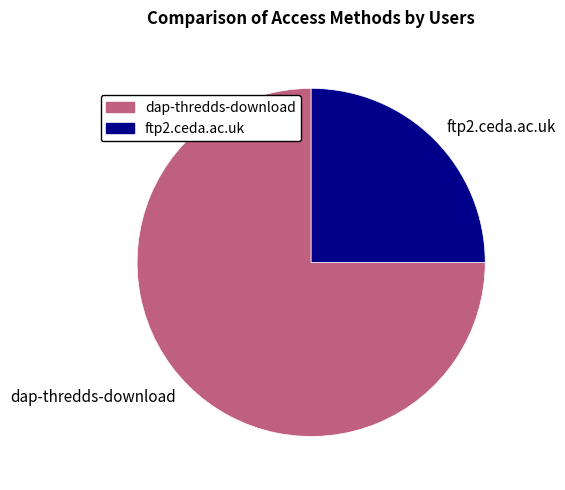

What is the smallest slice in the pie chart?

ftp2.ceda.ac.uk